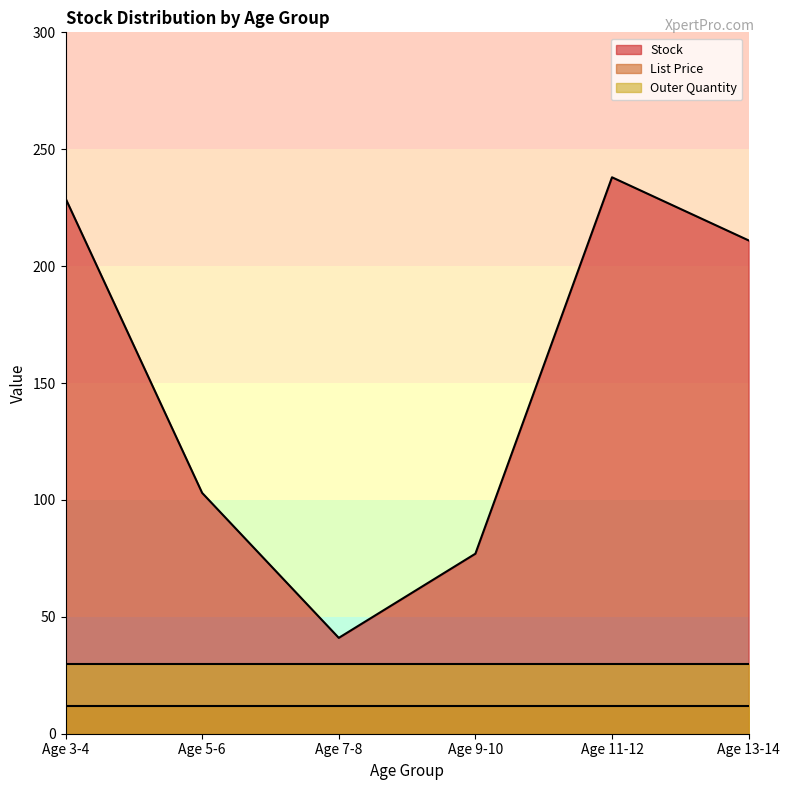

True or false: Stock and Outer Quantity cross at least once.

False